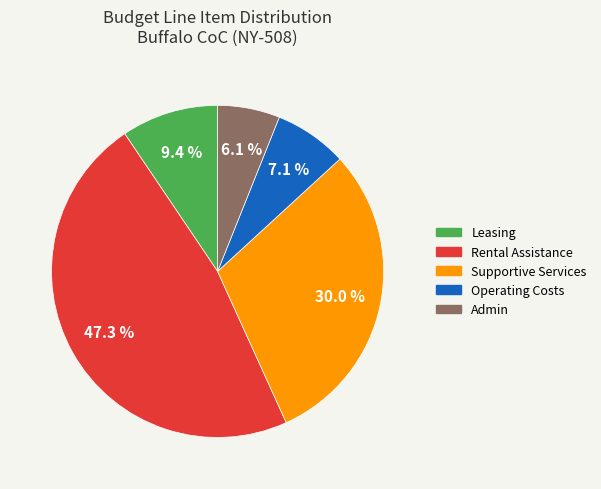

How many segments does this pie chart have?

5